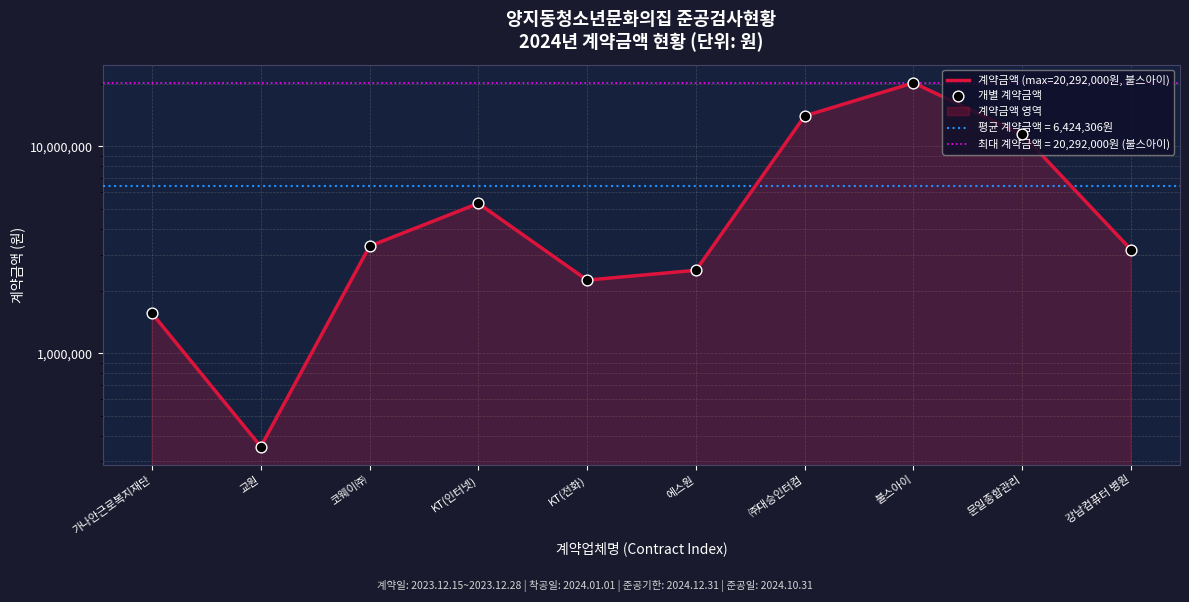

Which series contains the highest Y value?

계약금액 (max=20,292,000원, 불스아이)